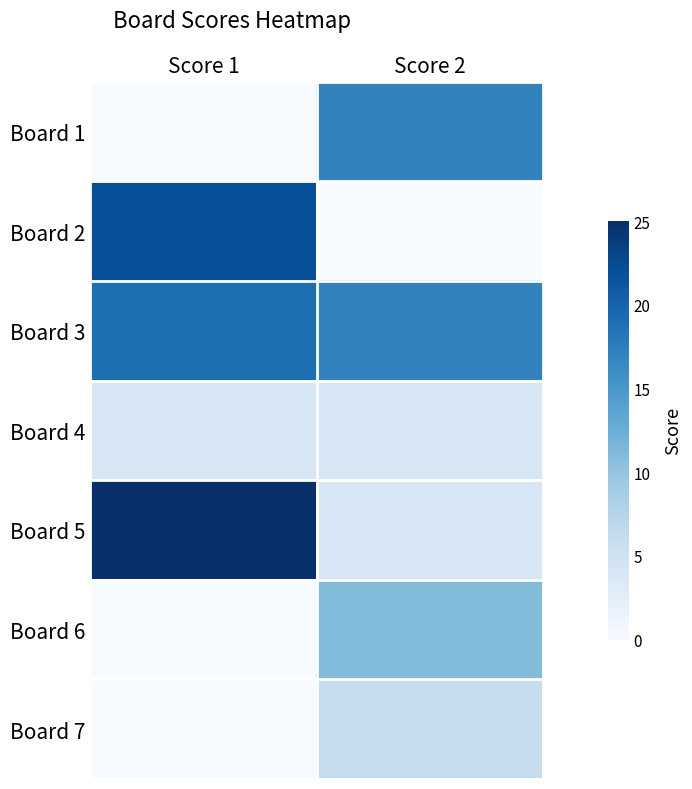

Reading left to right, list all the values displayed in this chart.

Board 1: Score 1=0	Score 2=17
Board 2: Score 1=22	Score 2=0
Board 3: Score 1=19	Score 2=17
Board 4: Score 1=4	Score 2=4
Board 5: Score 1=25	Score 2=4
Board 6: Score 1=0	Score 2=11
Board 7: Score 1=0	Score 2=6